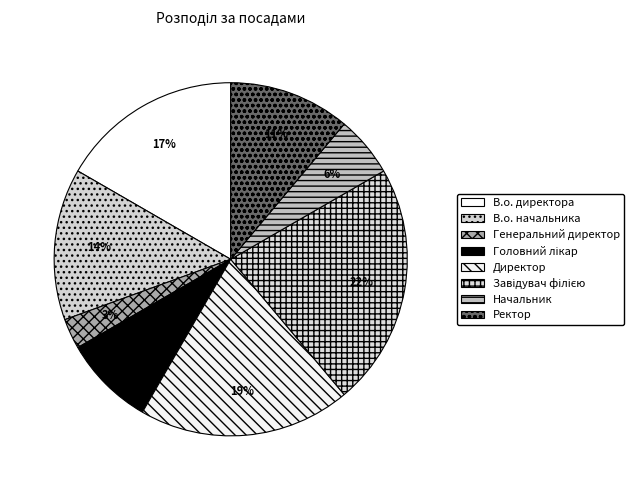

Is Завідувач філією the majority of the pie?

No